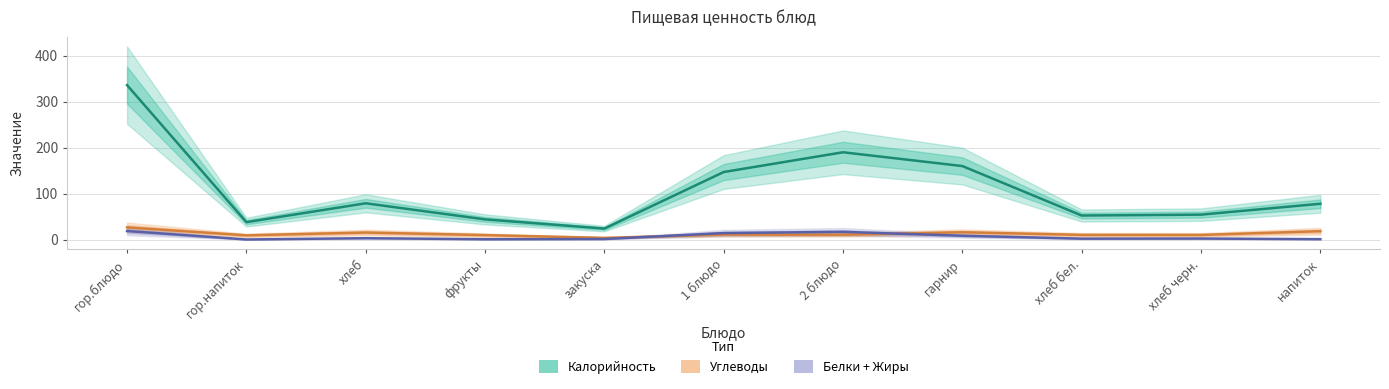

Which has a higher value, гарнир or хлеб бел.?

гарнир